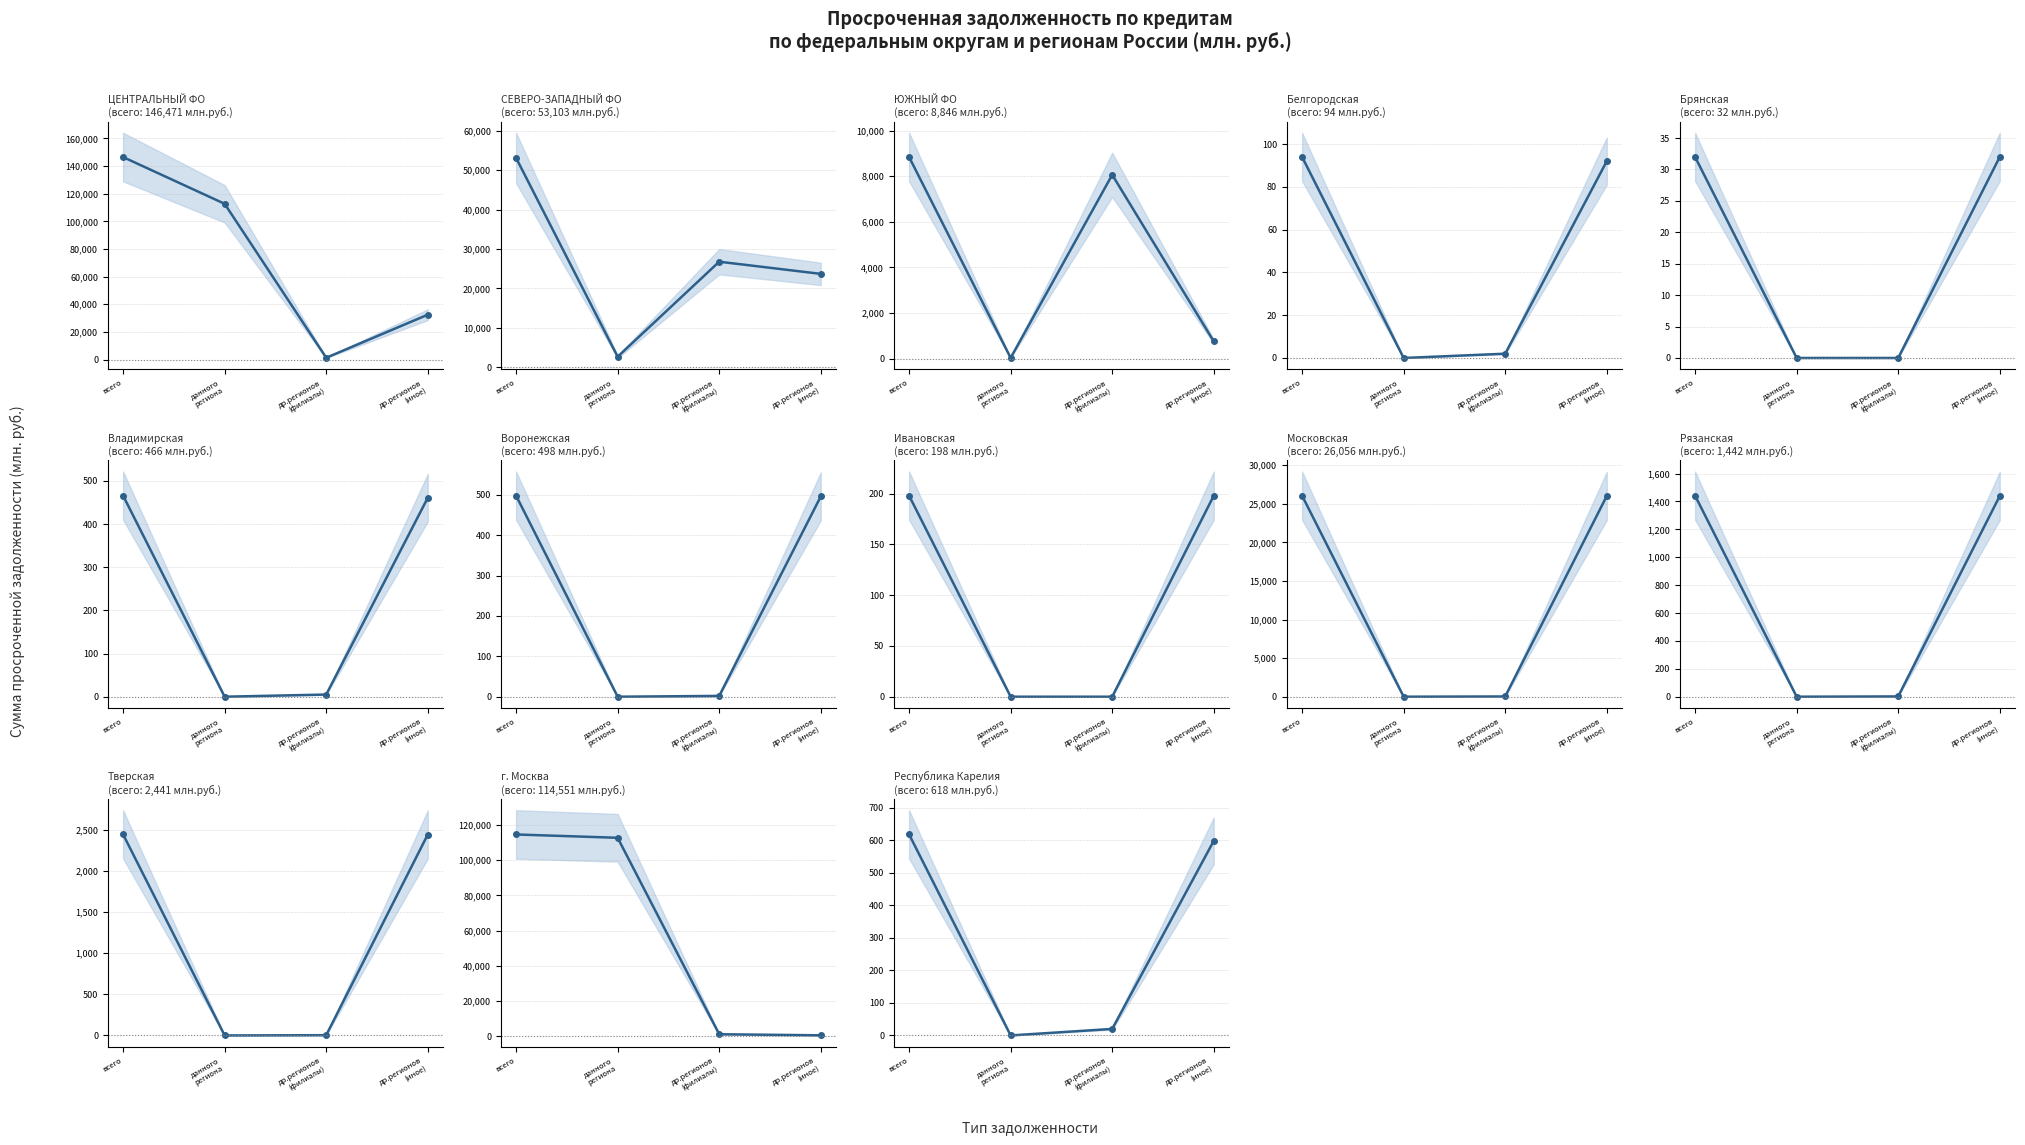

How many values in the кредитными организациями других регионов (филиалы) series exceed 20?

6